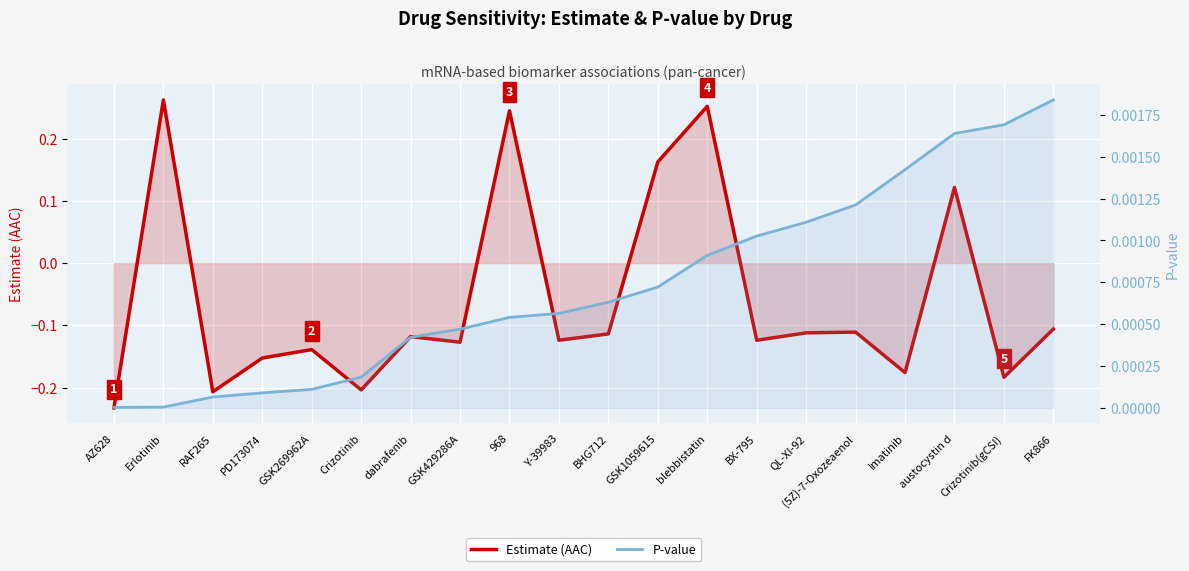

Rank the categories by Estimate (AAC) value from highest to lowest.

Erlotinib, blebbistatin, 968, GSK1059615, austocystin d, FK866, (5Z)-7-Oxozeaenol, QL-XI-92, BHG712, dabrafenib, Y-39983, BX-795, GSK429286A, GSK269962A, PD173074, Imatinib, Crizotinib(gCSI), Crizotinib, RAF265, AZ628